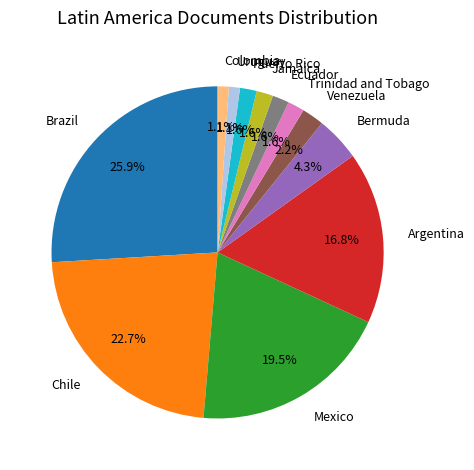

Do Colombia and Bermuda together represent more than half of the pie?

No